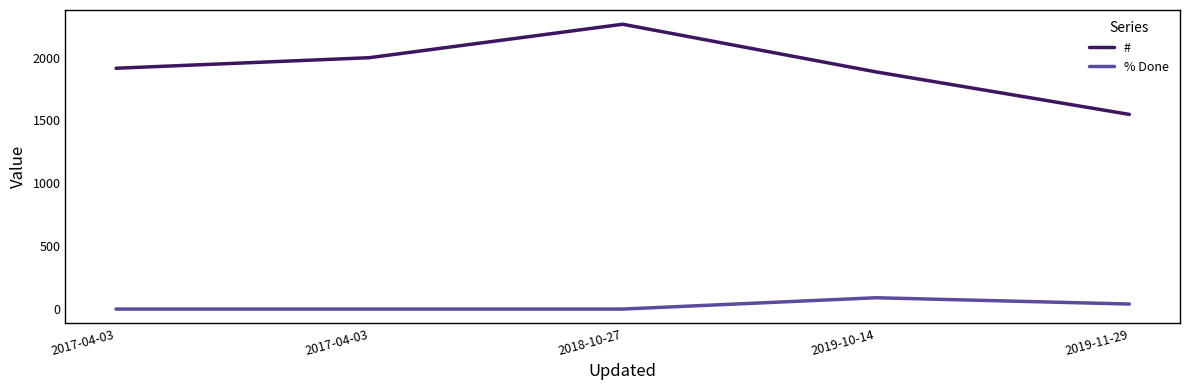

Does the chart display data point markers on the line(s)?

No